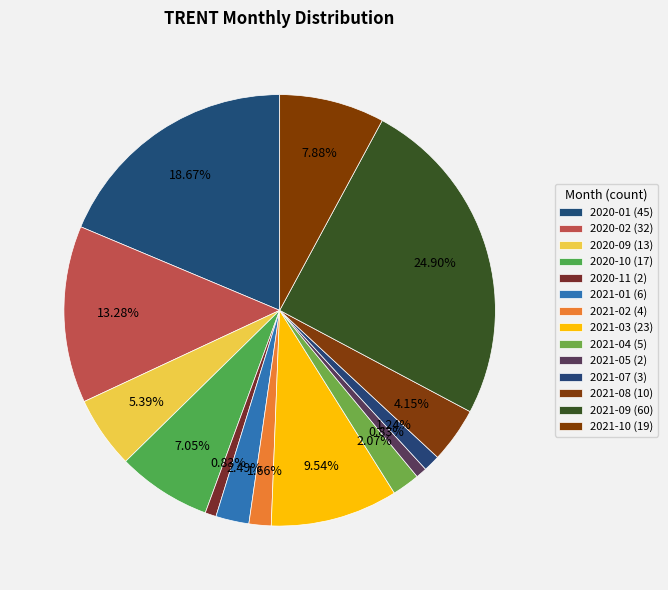

Count the number of slices in the pie.

14